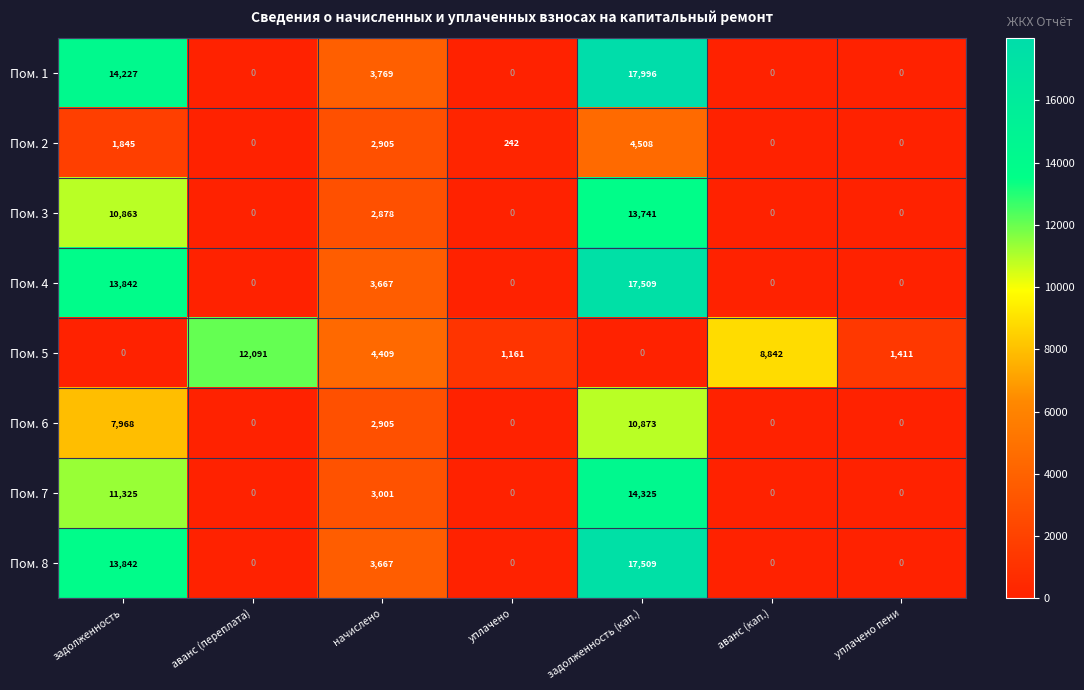

True or false: Пом. 4 has a value of 0 at аванс (переплата).

True